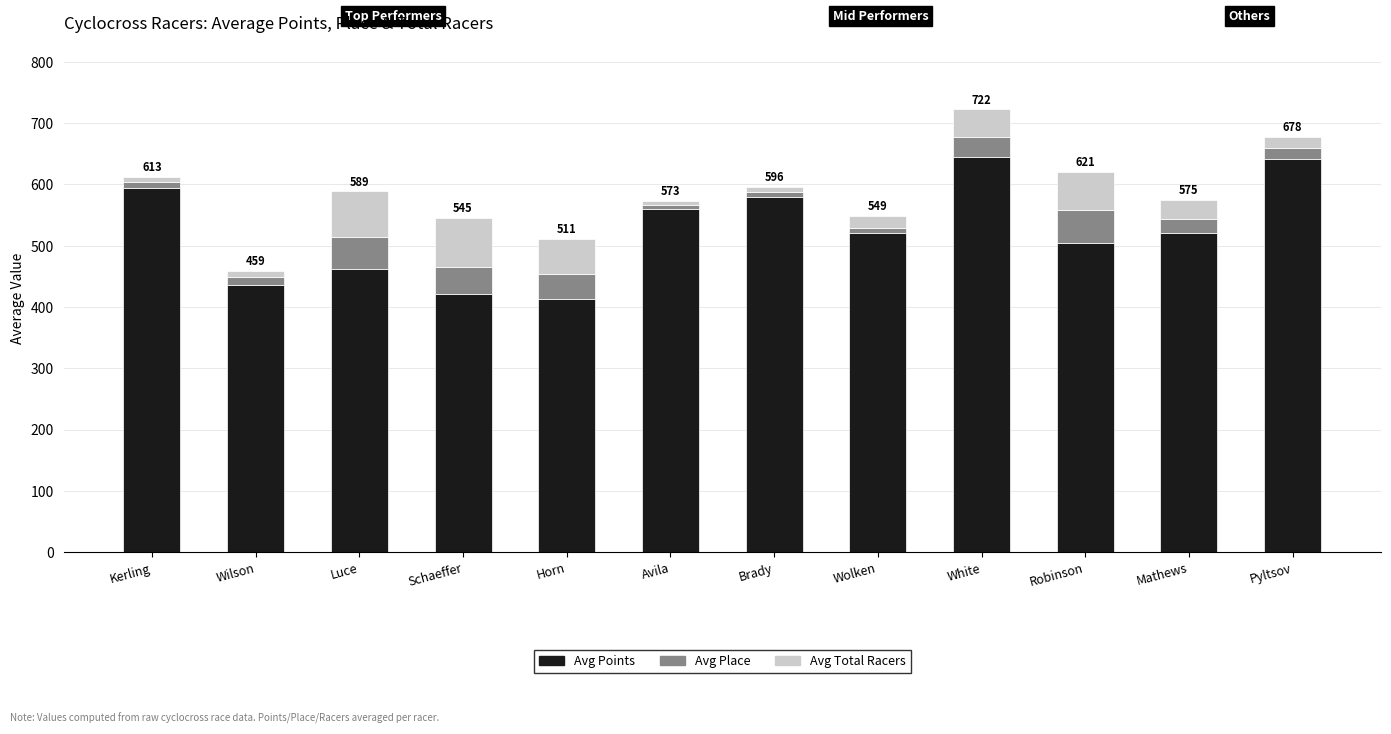

What is the highest value of the Avg Points series?

644.4